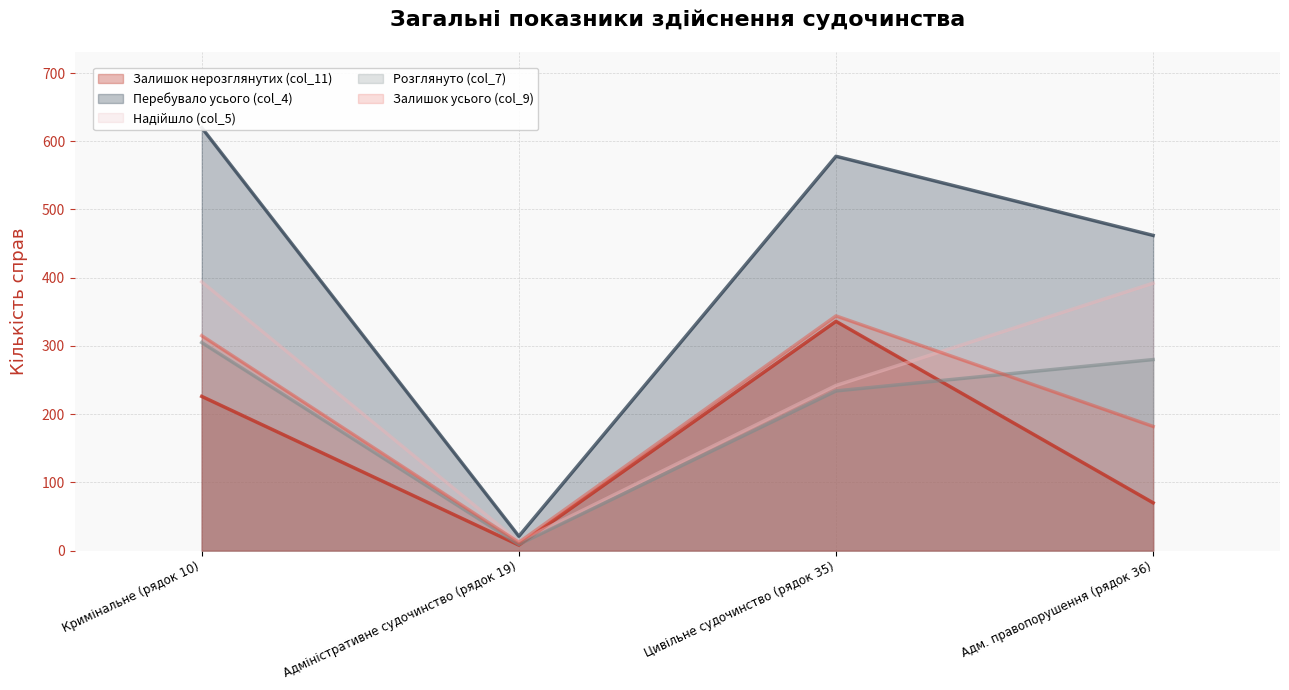

How many values in the Перебувало усього (col_4) series exceed 0?

4